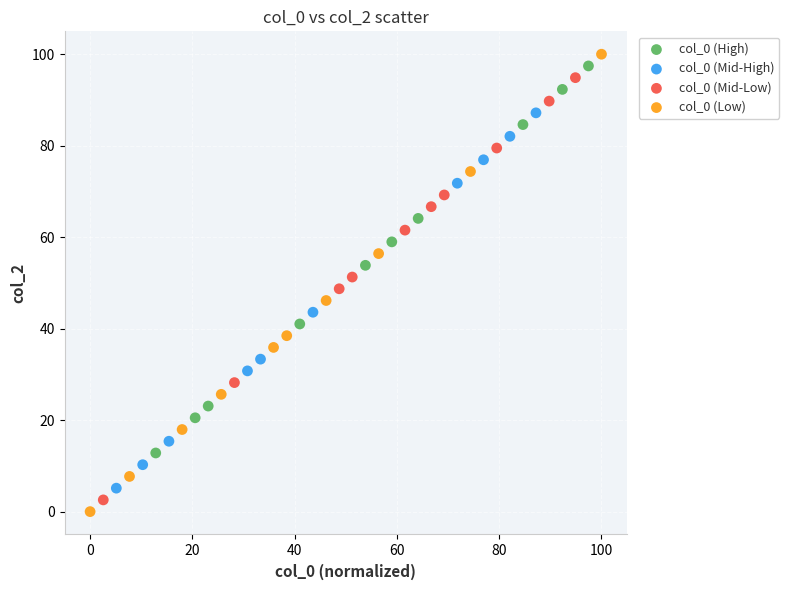

Which series has the widest spread of Y values?

col_0 (Low)